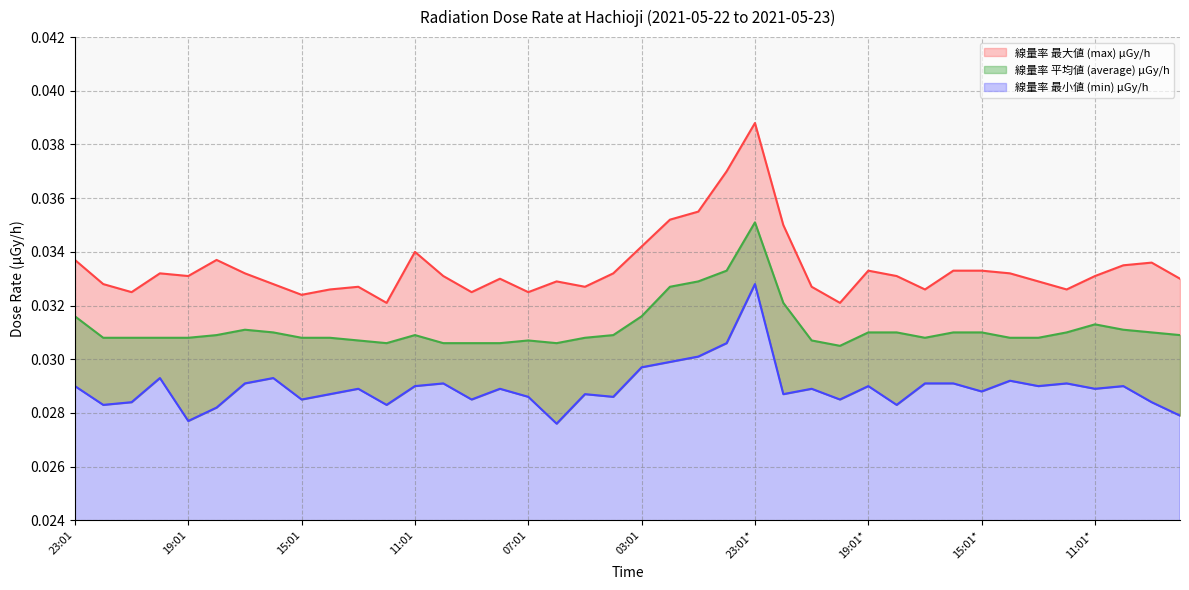

True or false: 線量率 最大値 (max) μGy/h has a value of 0.0 at 19:01*.

False